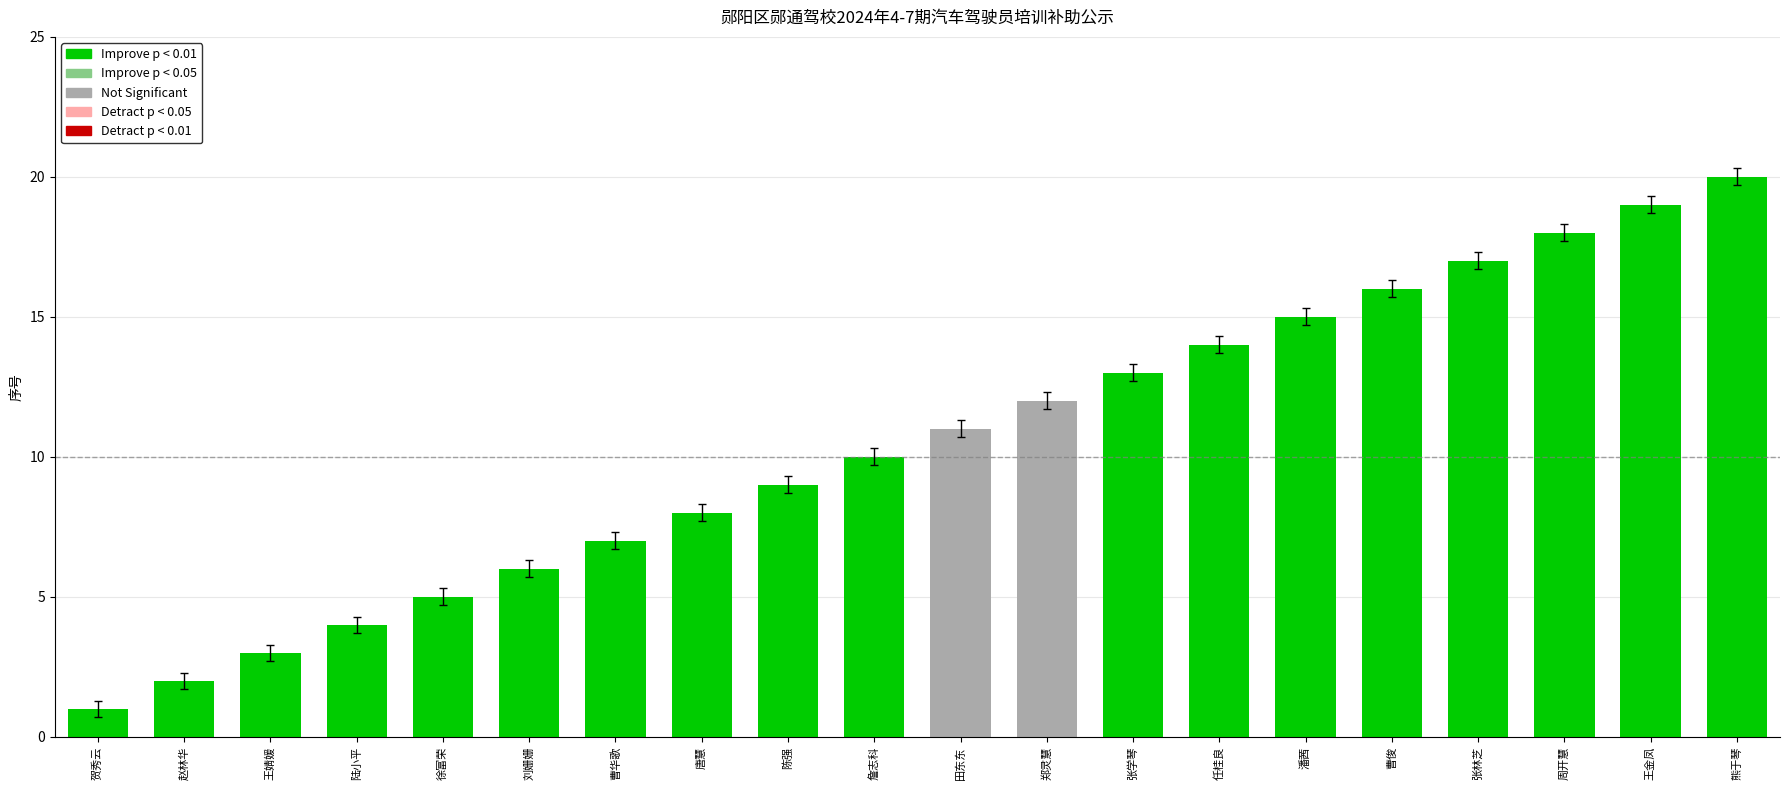

At which label is the value closest to 10?

詹志科